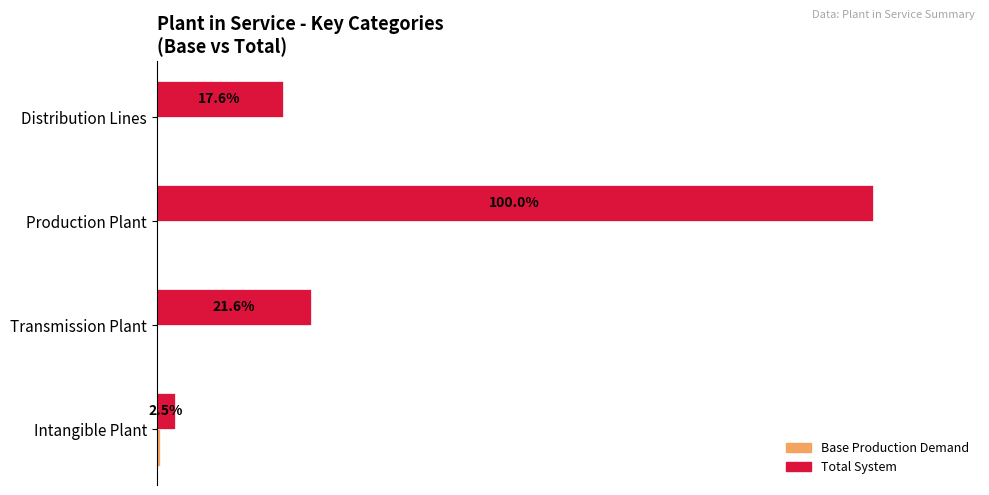

Which label corresponds to the largest value in the chart?

Production Plant